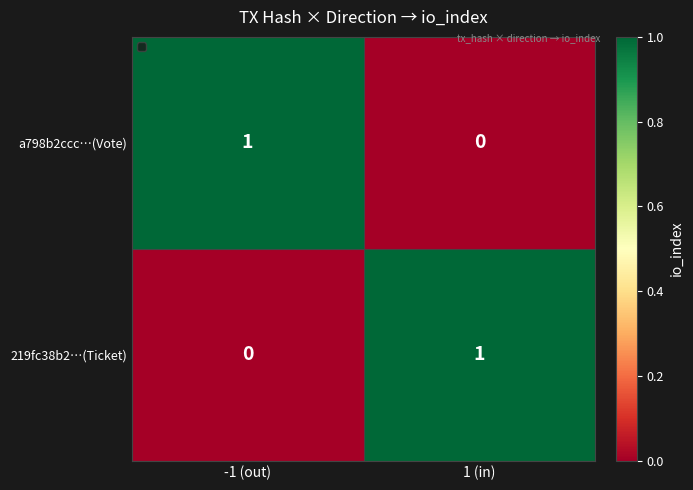

How many series are shown in this chart?

2